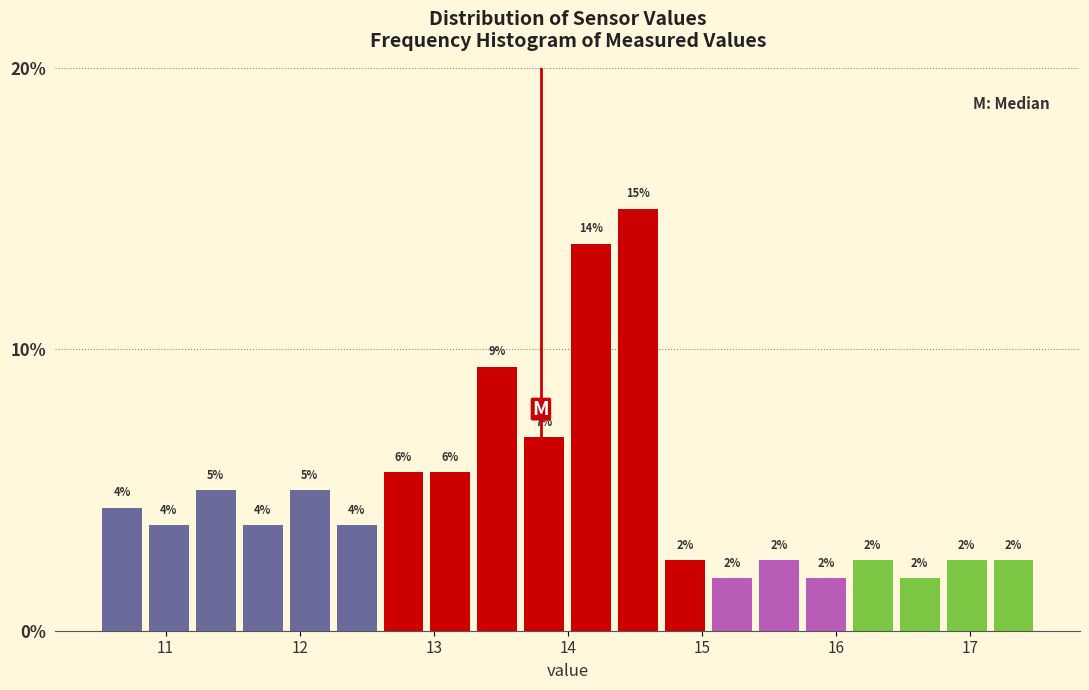

Around what value on the x-axis is the tallest bar? Give the approximate position of its centre, as read against the axis.

14.5